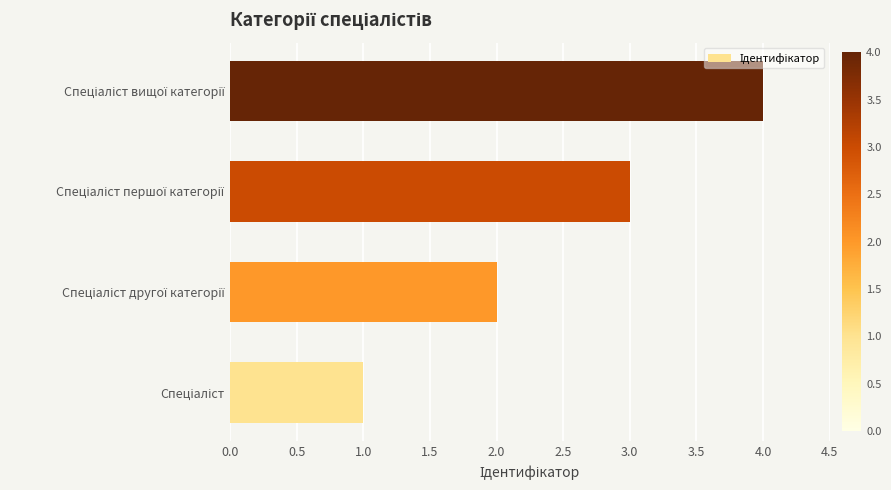

What is the sum of all values?

10